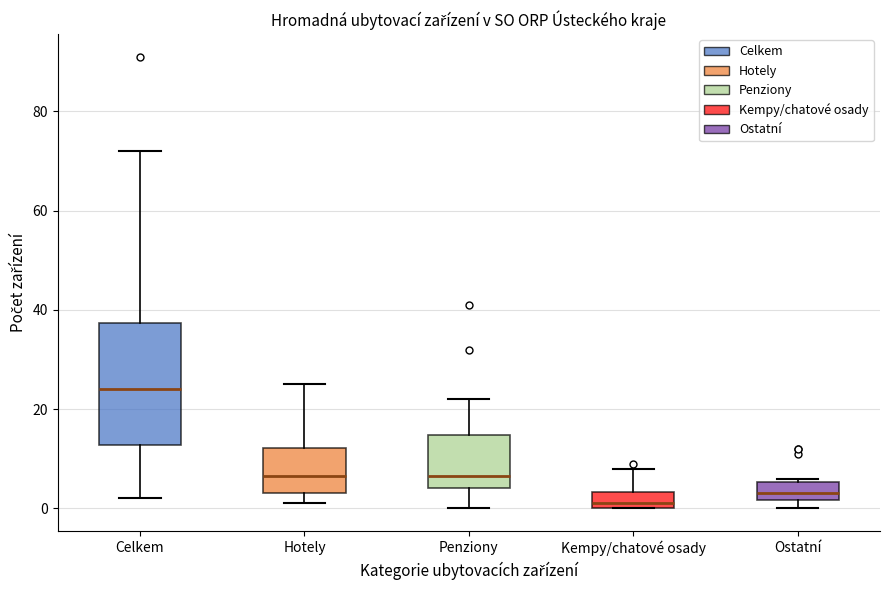

Reading left to right, read every box against the y-axis: the position of its median line, the range the box covers, and the ends of its whiskers. The values are not printed on the chart, so give them approximately, as read against the axis.

Celkem: median 24, box 12 to 38, whiskers 2 to 72
Hotely: median 6, box 4 to 12, whiskers 2 to 26
Penziony: median 6, box 4 to 14, whiskers 0 to 22
Kempy/chatové osady: median 2, box 0 to 4, whiskers 0 to 8
Ostatní: median 4, box 2 to 6, whiskers 0 to 6 (just above the box's upper edge)